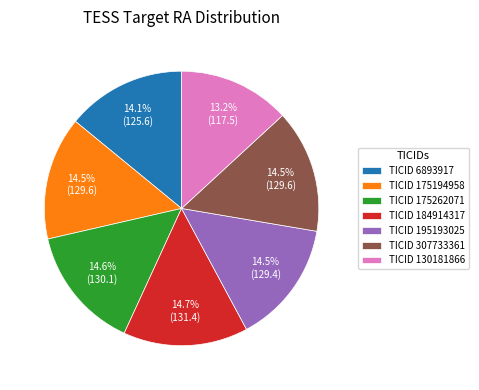

What portion of the pie excludes TICID 175194958?

85.5%